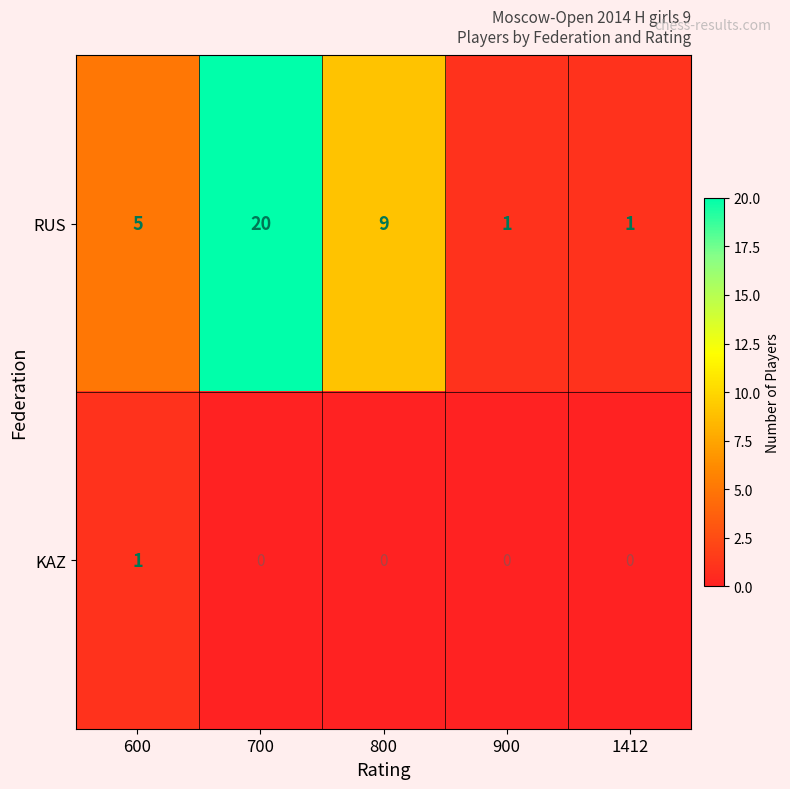

Rank the series at 1412 from lowest to highest value.

KAZ, RUS